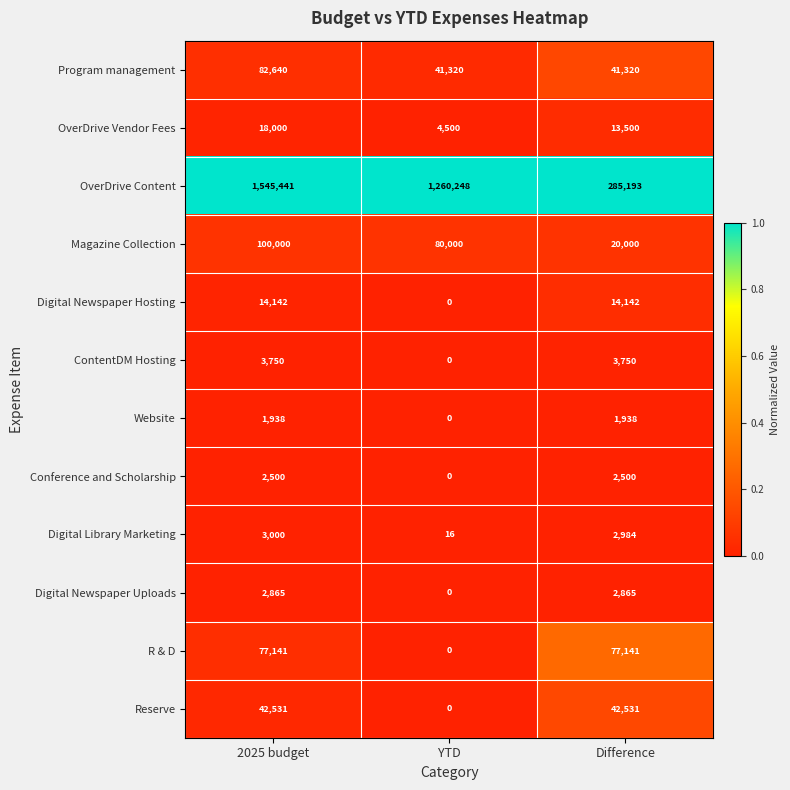

Which series has the largest total across all categories?

OverDrive Content